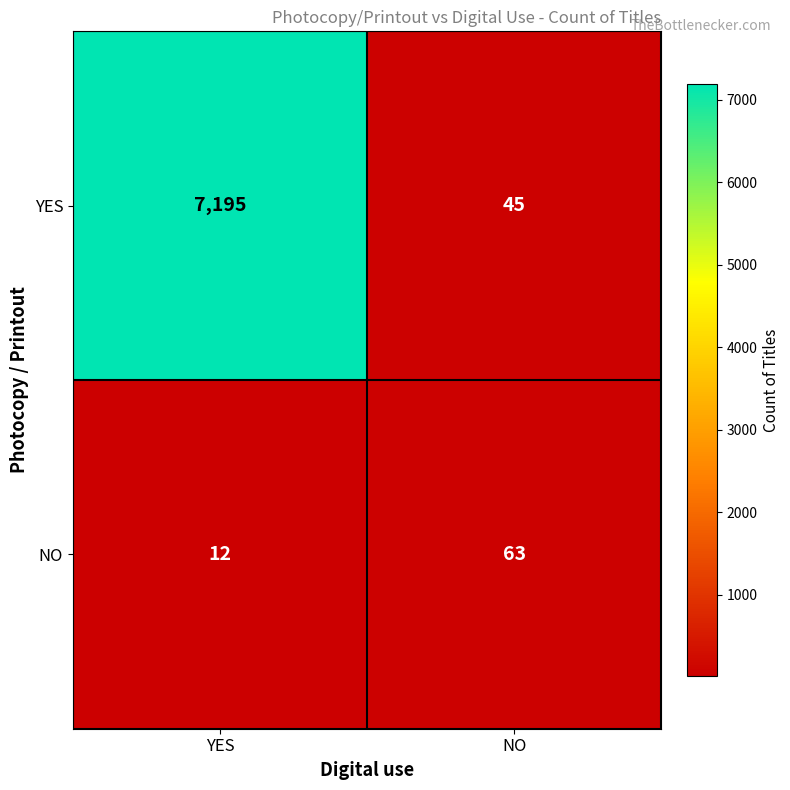

What is the spread (max minus min) of values at NO?

18